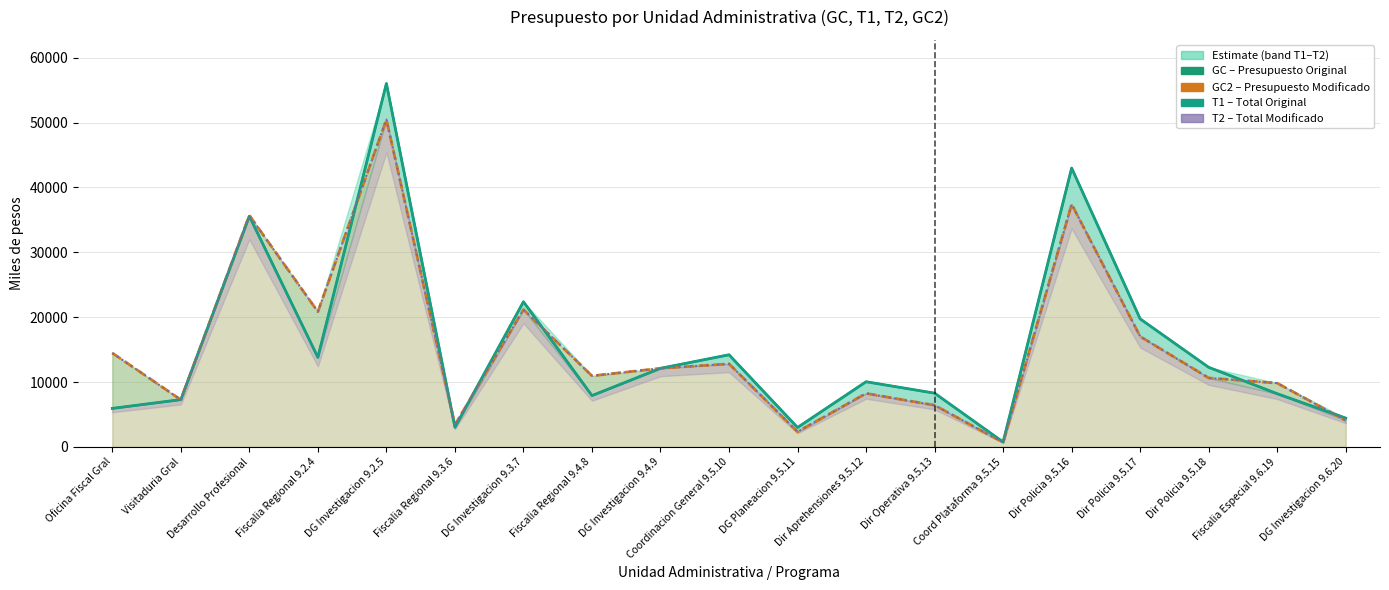

What is the lowest value of the GC2 (Presupuesto Modificado) series?

684.8